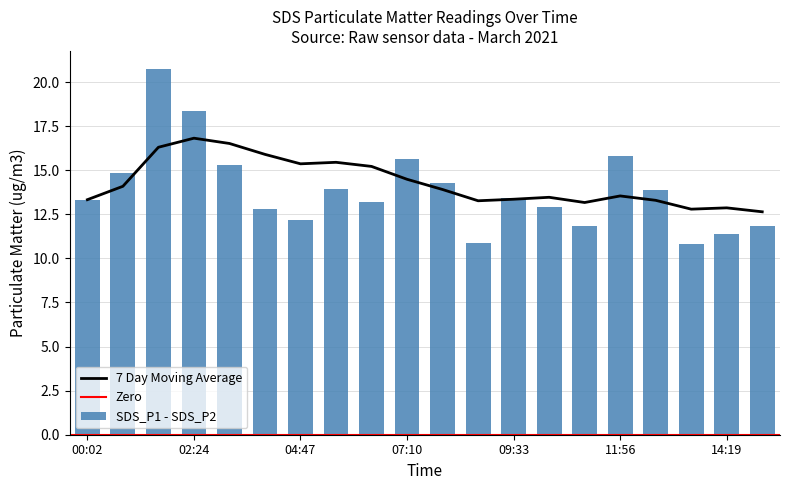

What is the minimum value shown in the chart?

10.8